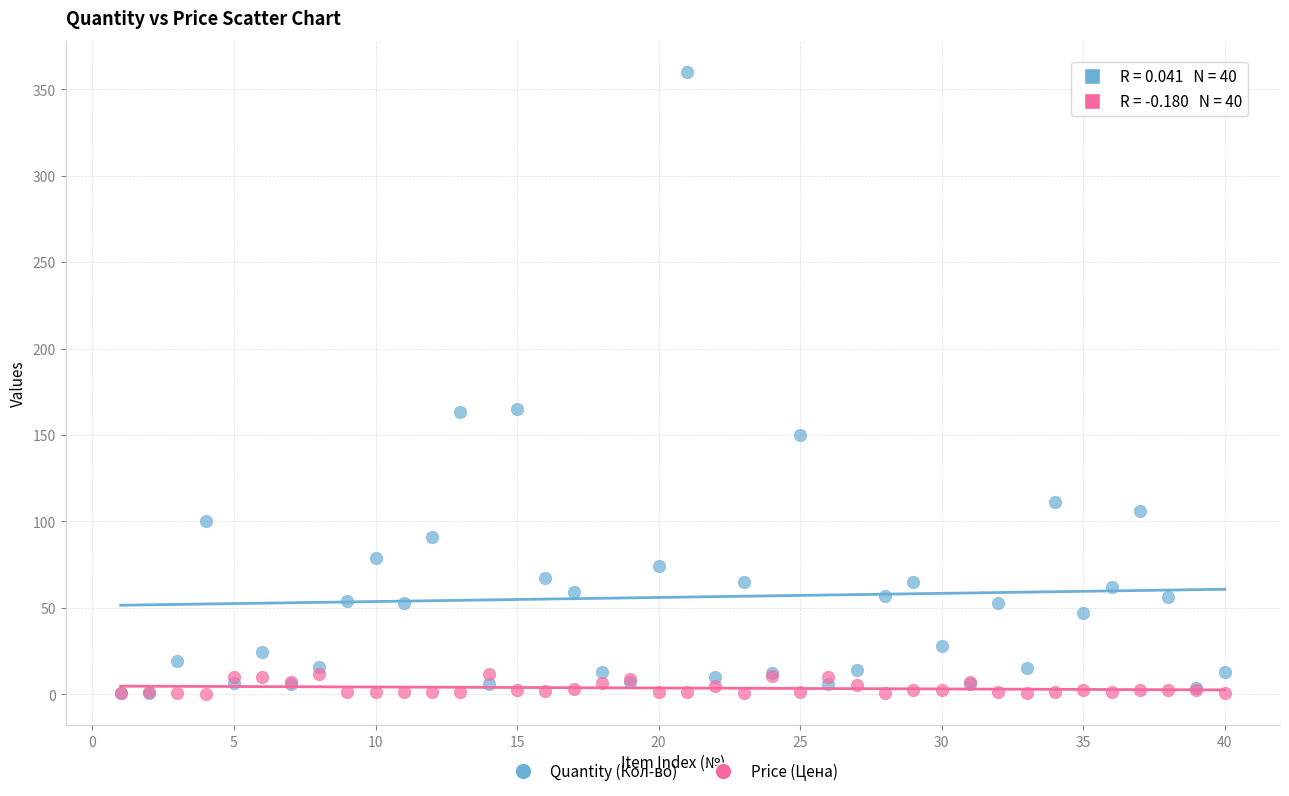

Which series contains the highest Y value?

Quantity (Кол-во)